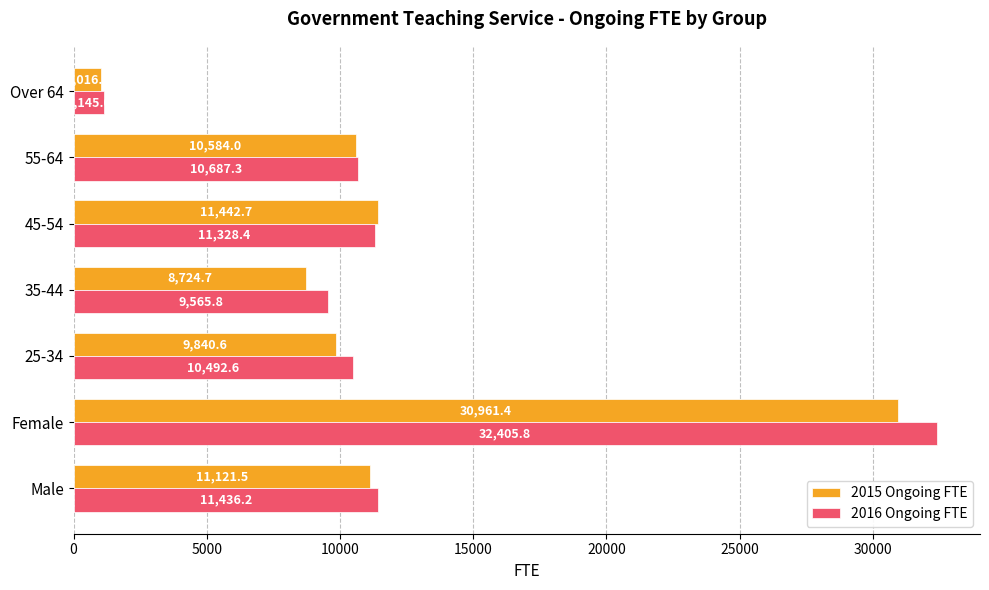

How many values in the 2016 Ongoing FTE series are below 10687?

3